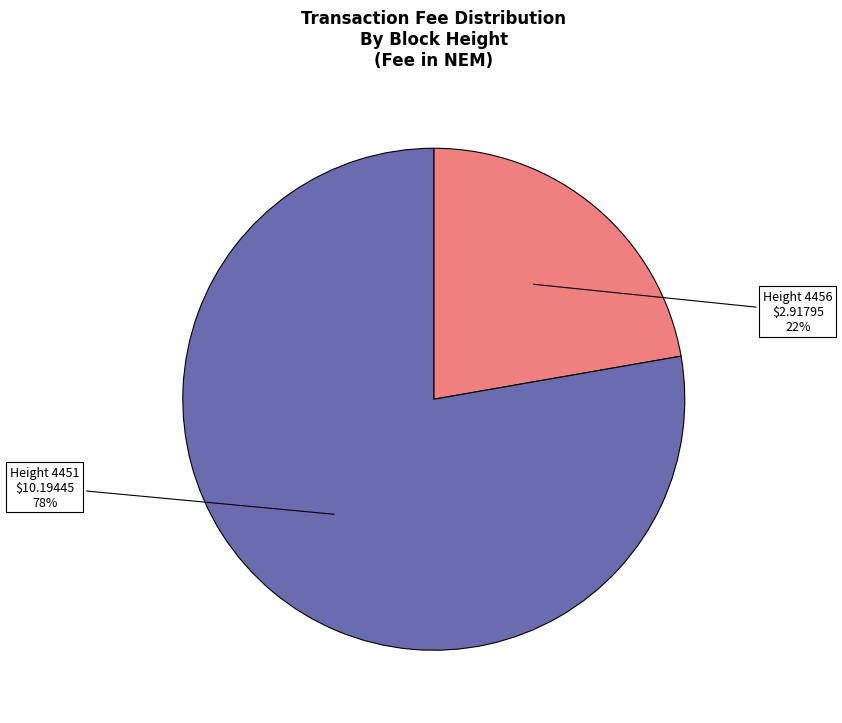

To the nearest percent, what is the average slice percentage?

50%